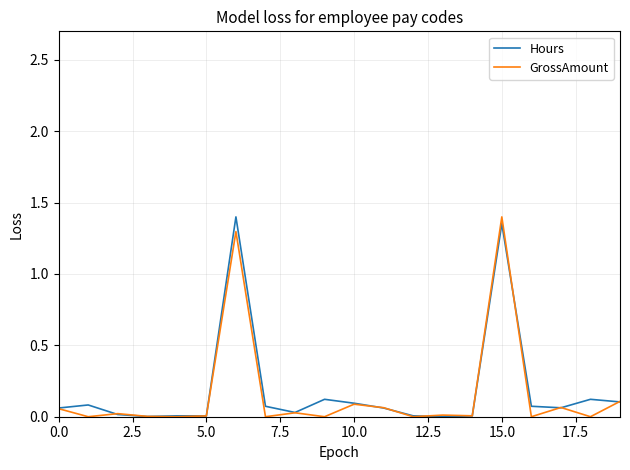

Does the chart display data point markers on the line(s)?

No